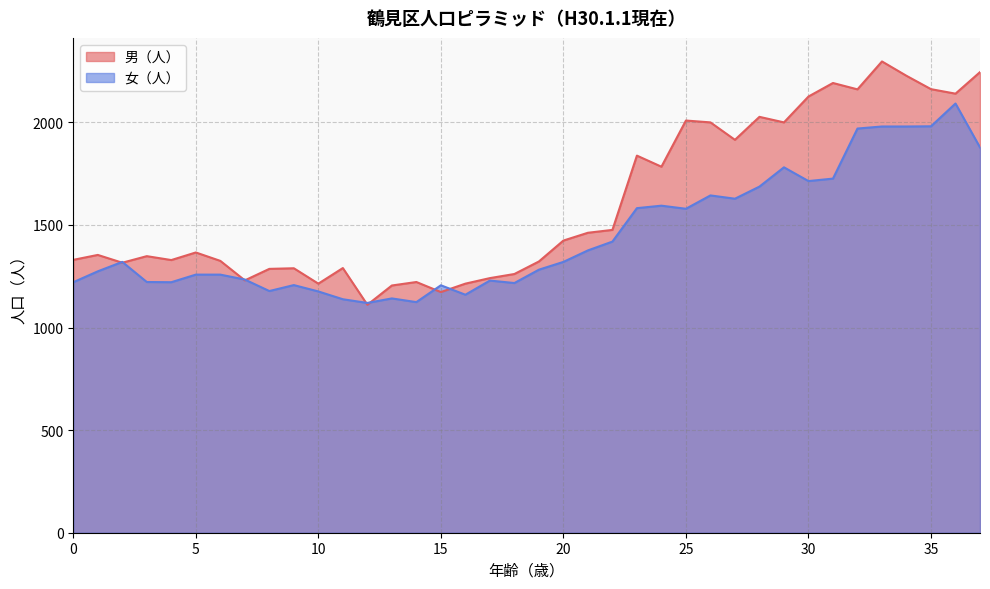

How many lines are shown in the chart?

2